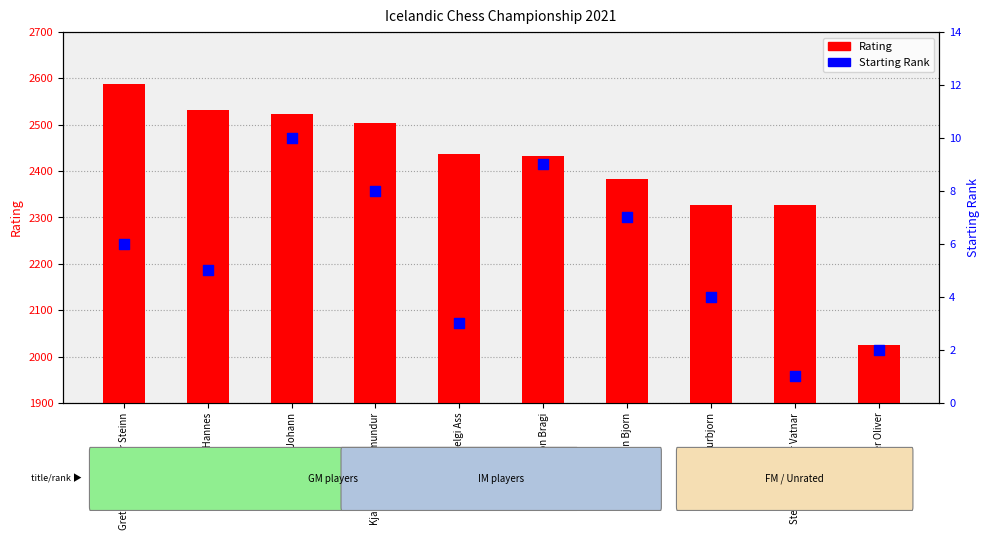

Which series reaches the maximum Y coordinate?

Rating